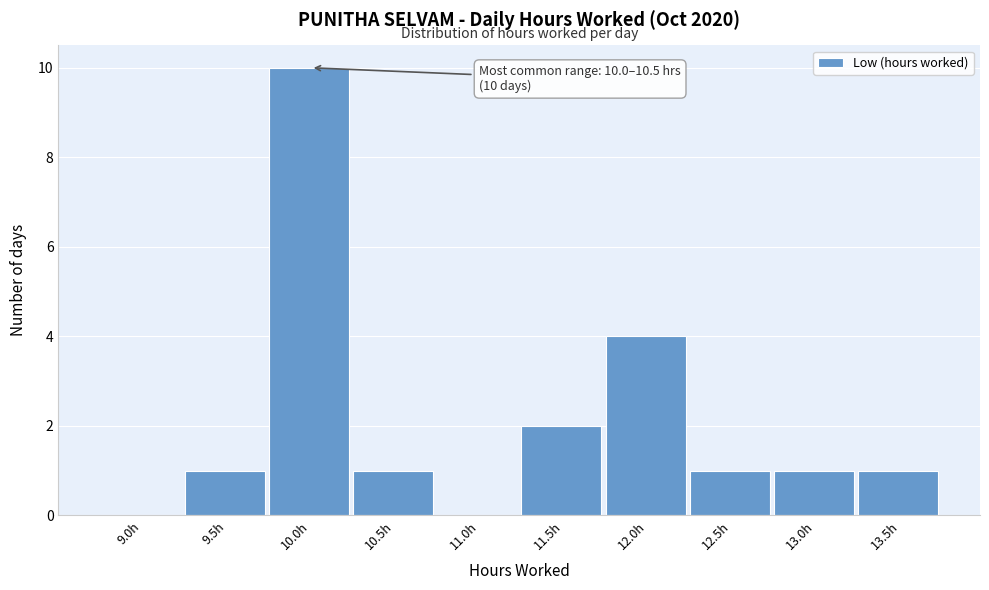

Reading left to right, transcribe all the data shown in this chart.

9.0h=0	9.5h=1	10.0h=10	10.5h=1	11.0h=0	11.5h=2	12.0h=4	12.5h=1	13.0h=1	13.5h=1